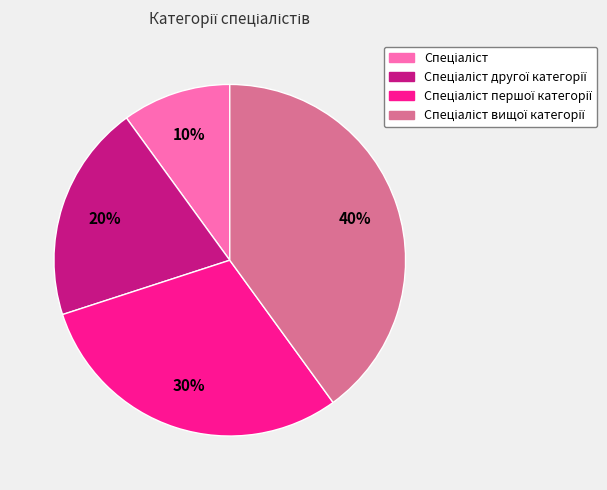

To the nearest percent, what is the average slice percentage?

25%